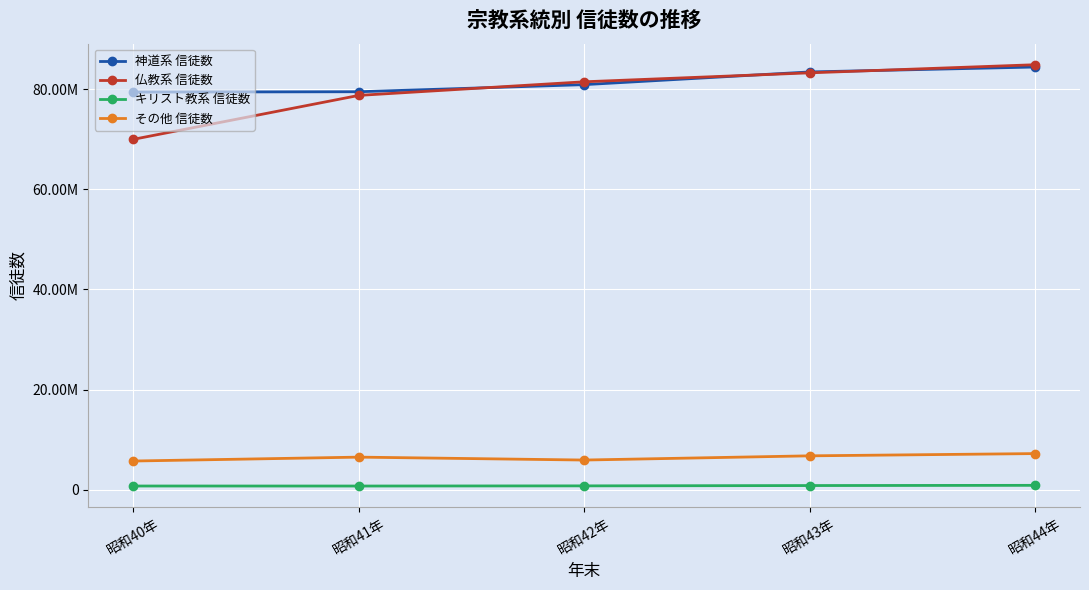

True or false: 仏教系 信徒数 has more than 2 points higher than both neighbors.

False